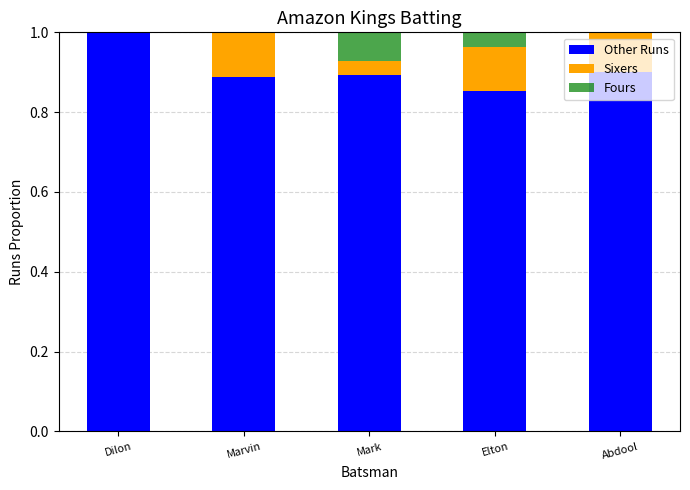

What is the approximate value of Other Runs at Dilon?

1.0